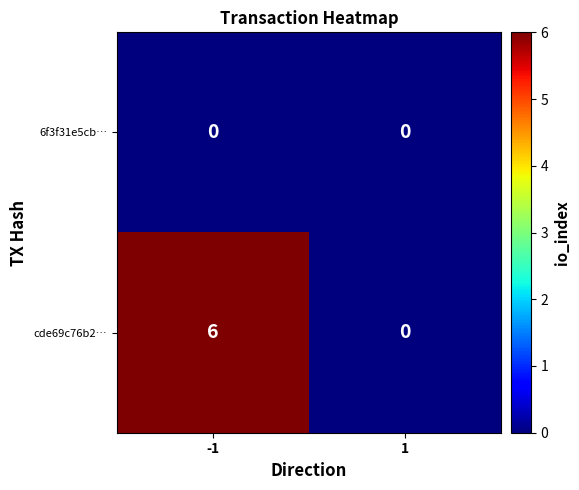

Reading left to right, what are all the values shown in this chart?

6f3f31e5cb…: 0	0
cde69c76b2…: 6	0